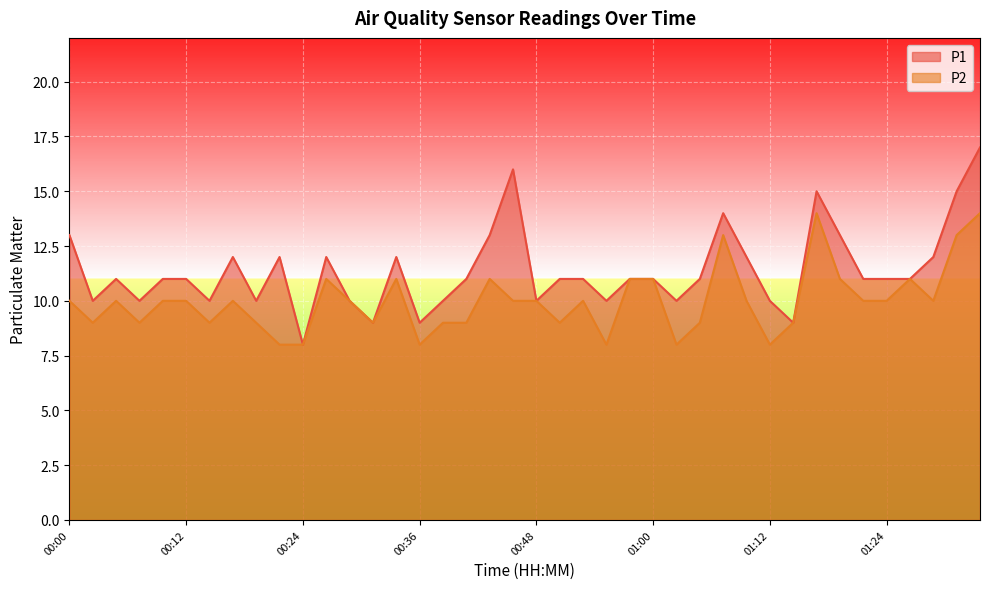

Where does the P2 series first go above 10?

00:26